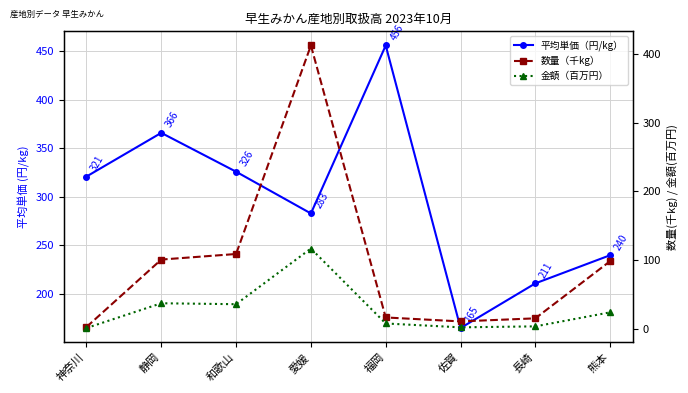

How many interior local valleys does the 平均単価（円/kg） series have?

2